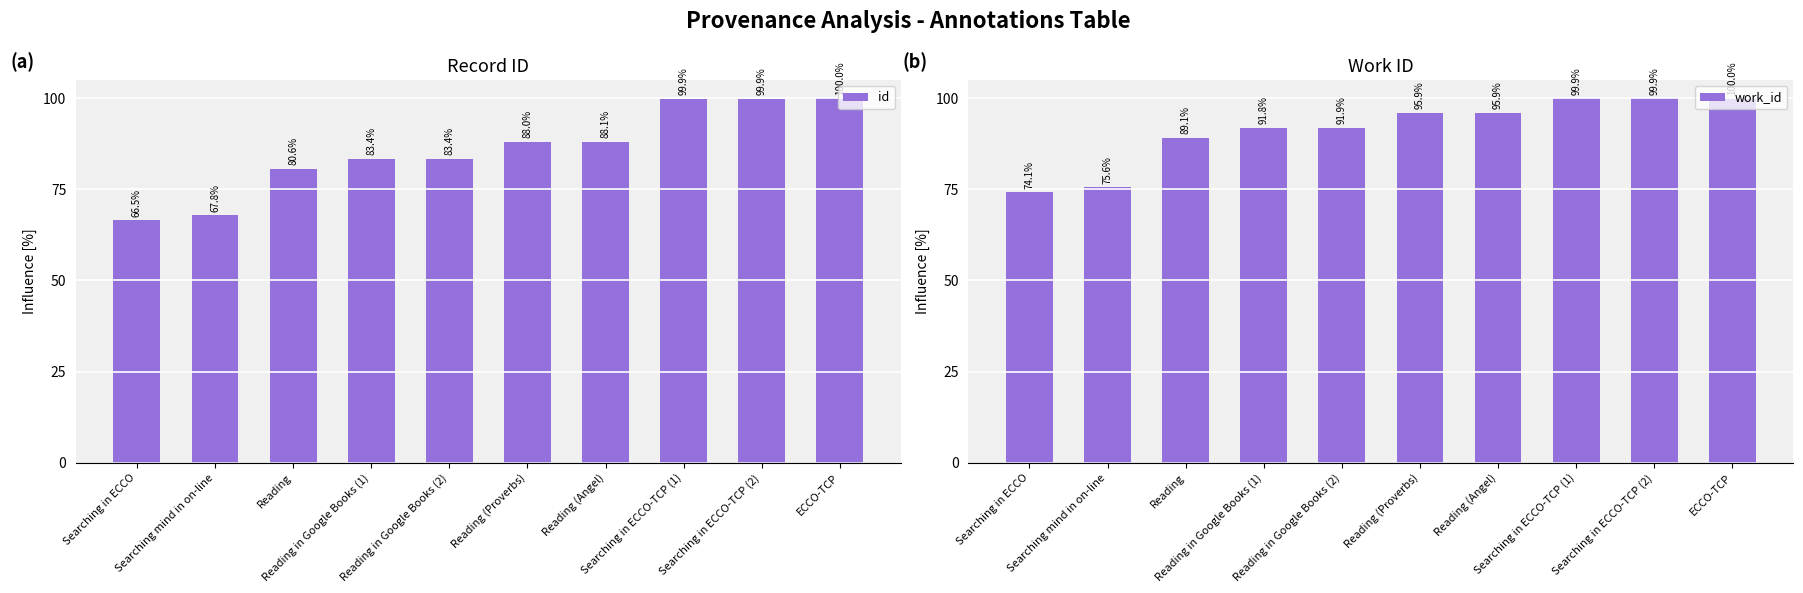

What is the minimum value shown in the chart?

66.5